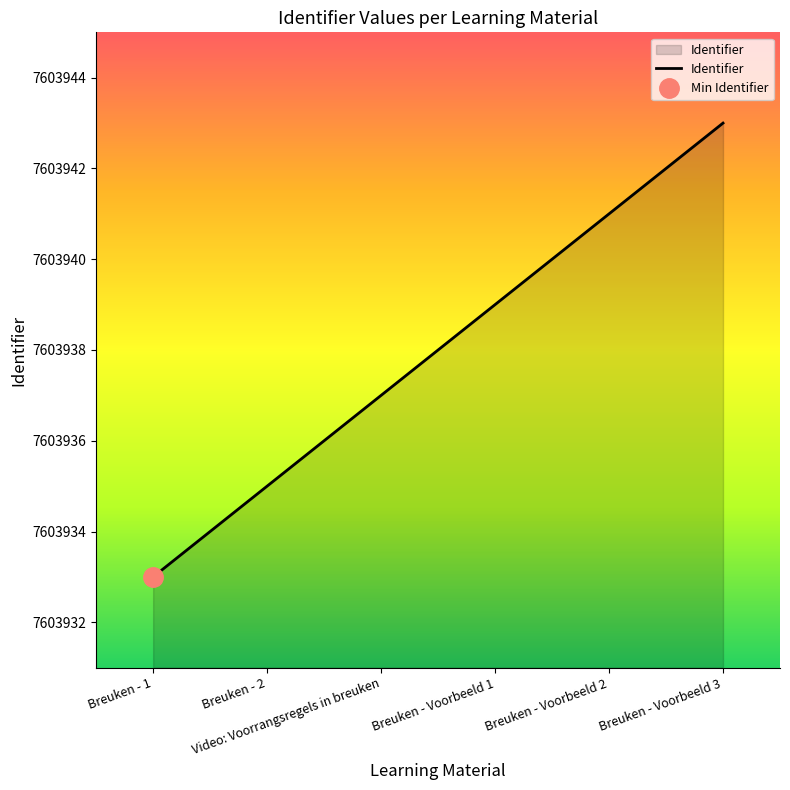

The chart shows a value of 12491287 at Breuken - 2. True or false?

False